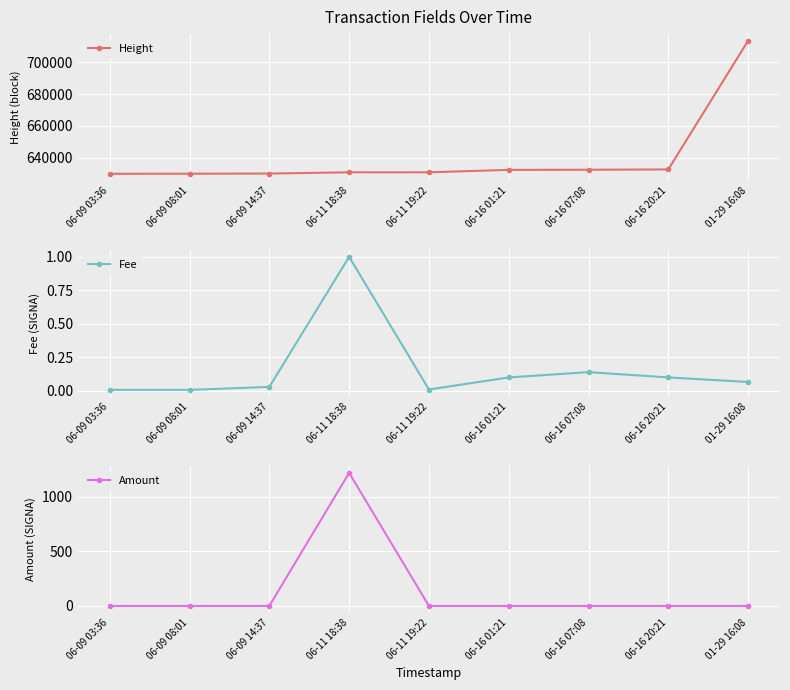

Is it true that Fee equals 0.5 at 06-11 18:38?

False